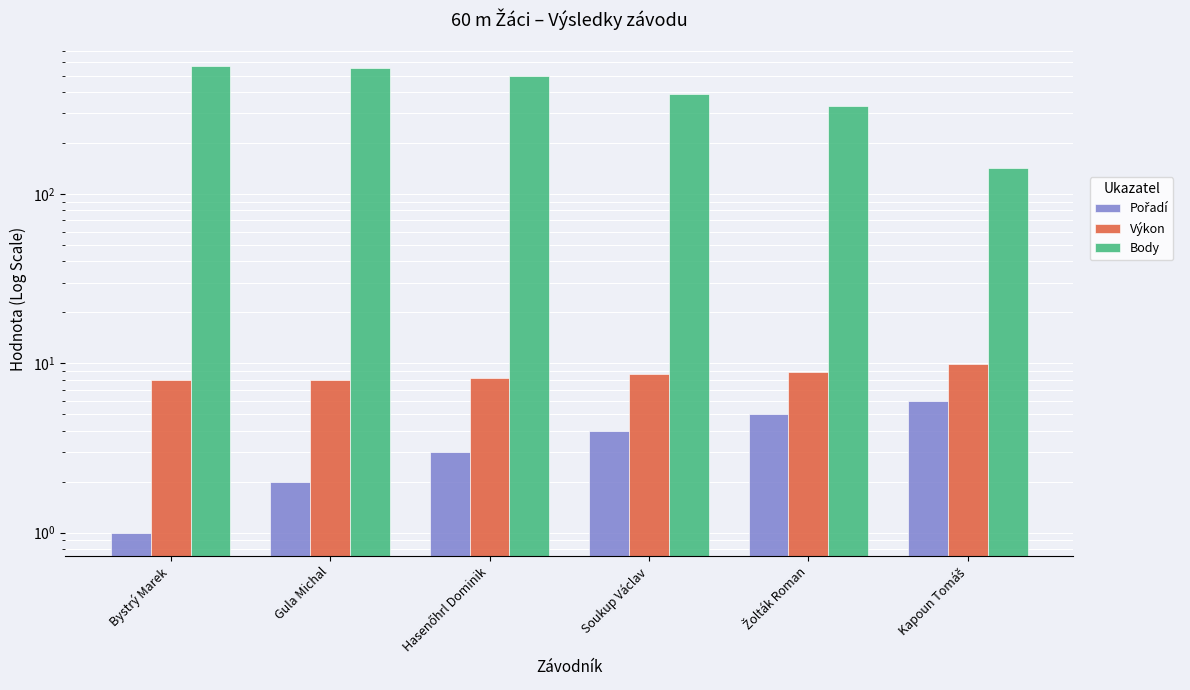

True or false: Výkon has a value of 8.0 at Gula Michal.

True